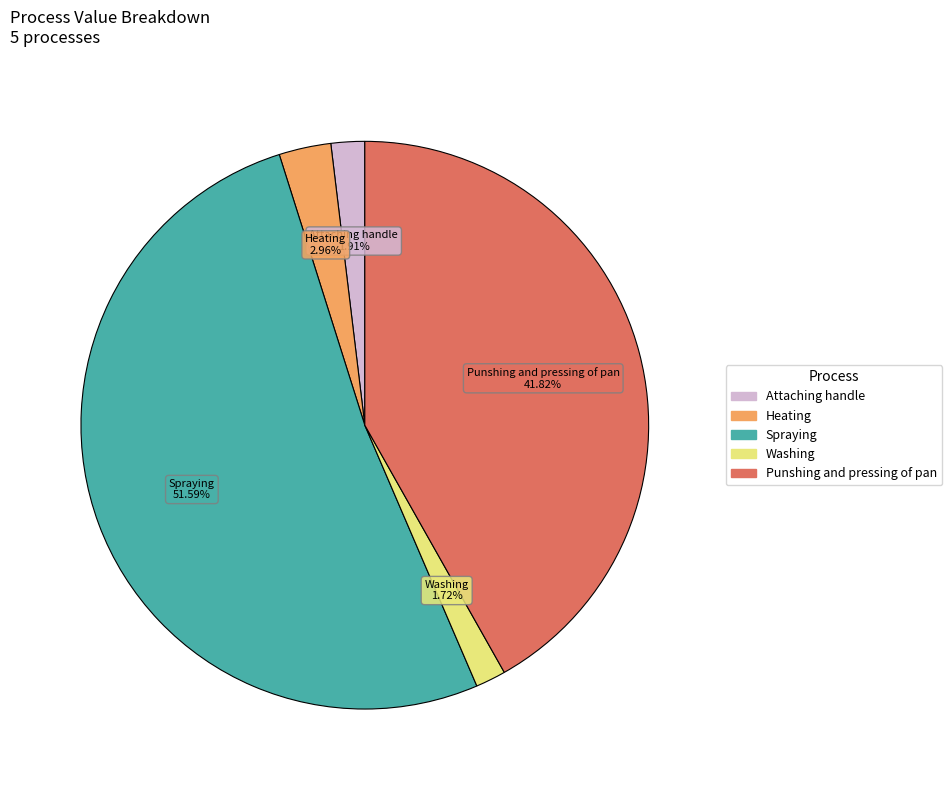

Is there any slice that represents more than half of the pie?

Yes